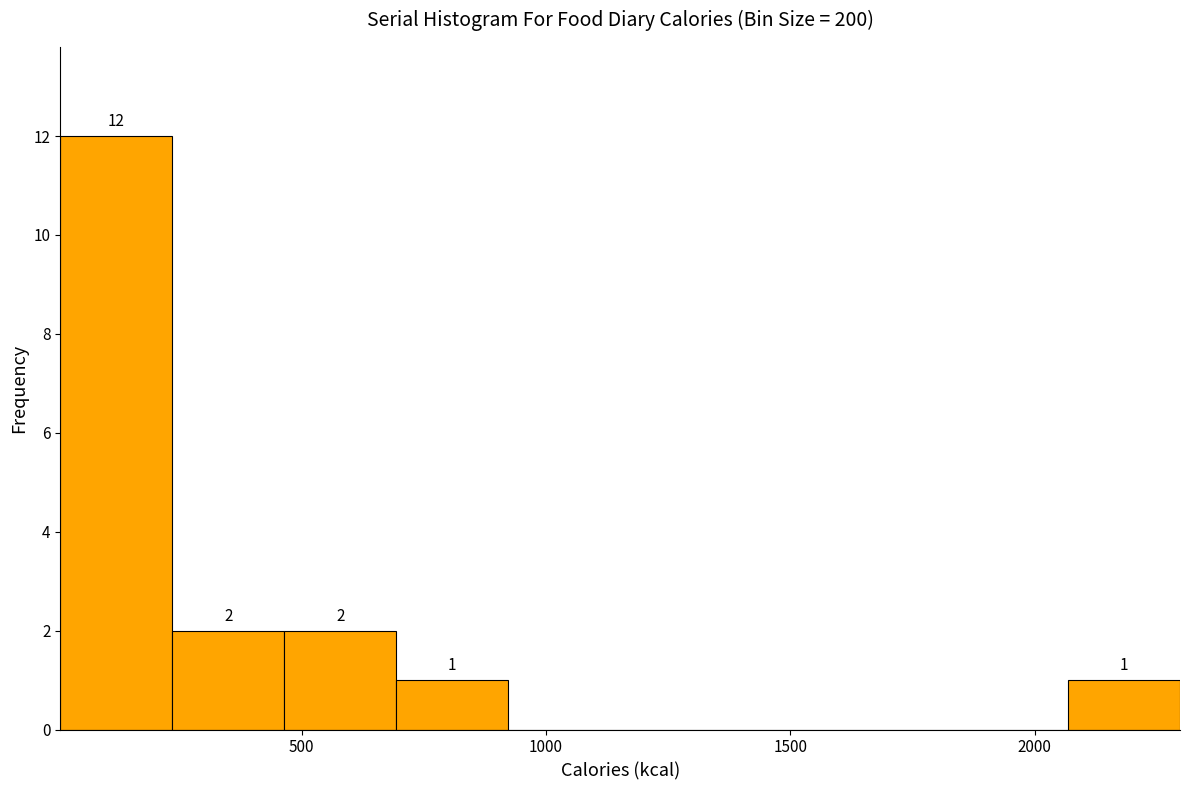

Over which range of the x-axis is the bar tallest?

0 to 250